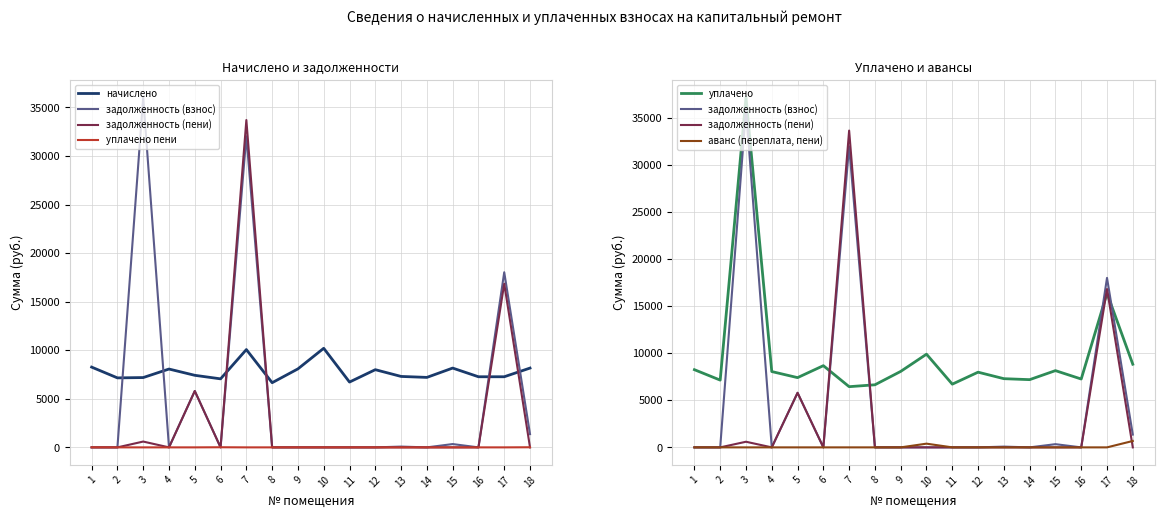

True or false: аванс (переплата, пени) has a value of -318.8 at 17.

False